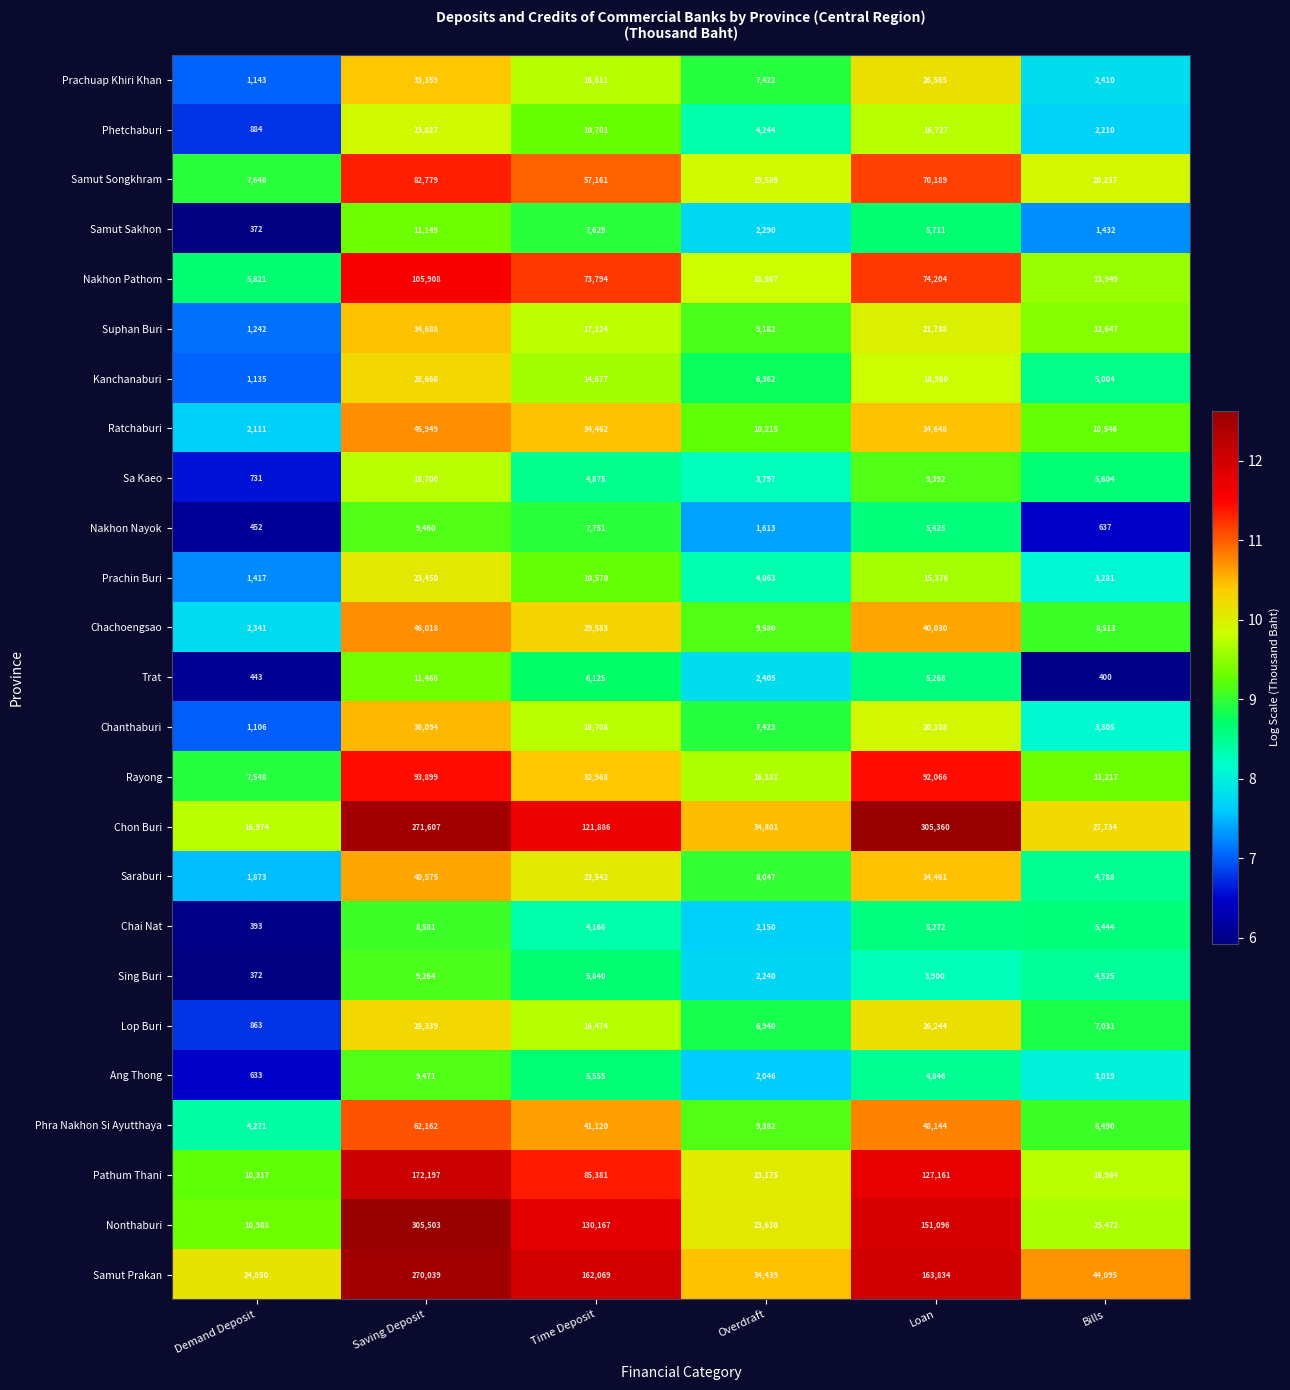

List the series in order of their peak value, lowest first.

Chai Nat, Sing Buri, Nakhon Nayok, Ang Thong, Samut Sakhon, Trat, Sa Kaeo, Phetchaburi, Prachin Buri, Lop Buri, Kanchanaburi, Prachuap Khiri Khan, Suphan Buri, Chanthaburi, Saraburi, Ratchaburi, Chachoengsao, Phra Nakhon Si Ayutthaya, Samut Songkhram, Rayong, Nakhon Pathom, Pathum Thani, Samut Prakan, Chon Buri, Nonthaburi